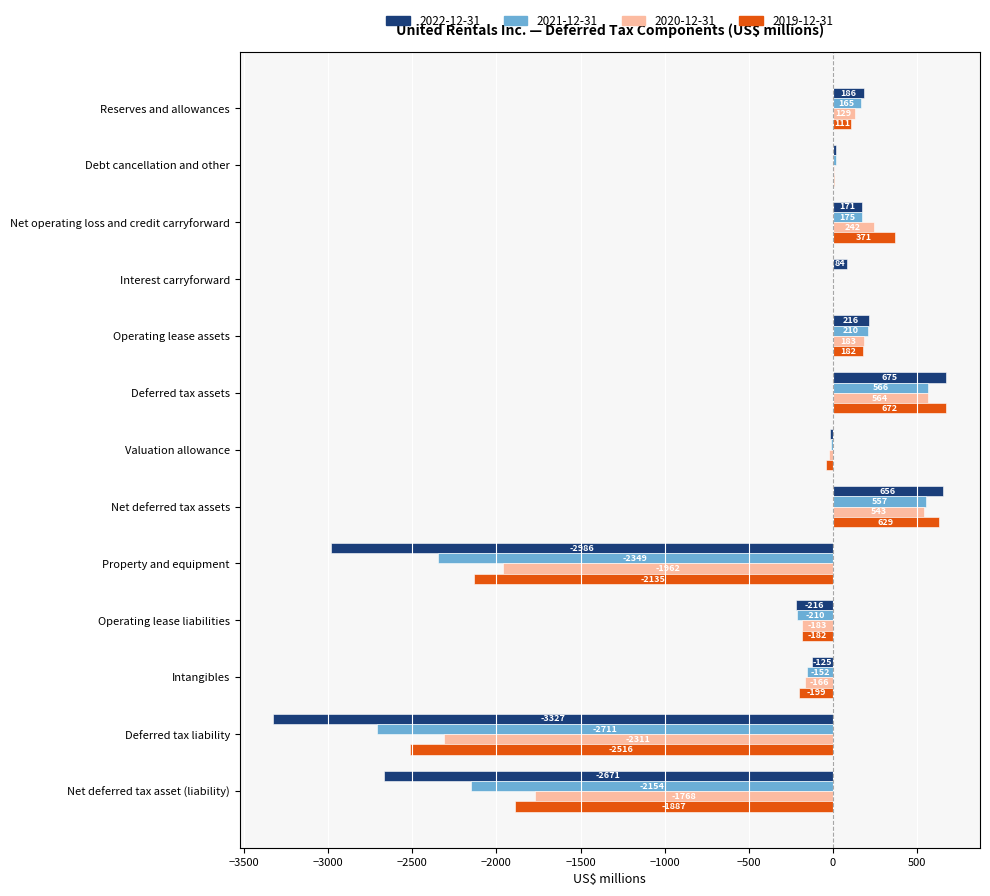

Which series changed the most between Valuation allowance and Property and equipment?

2022-12-31